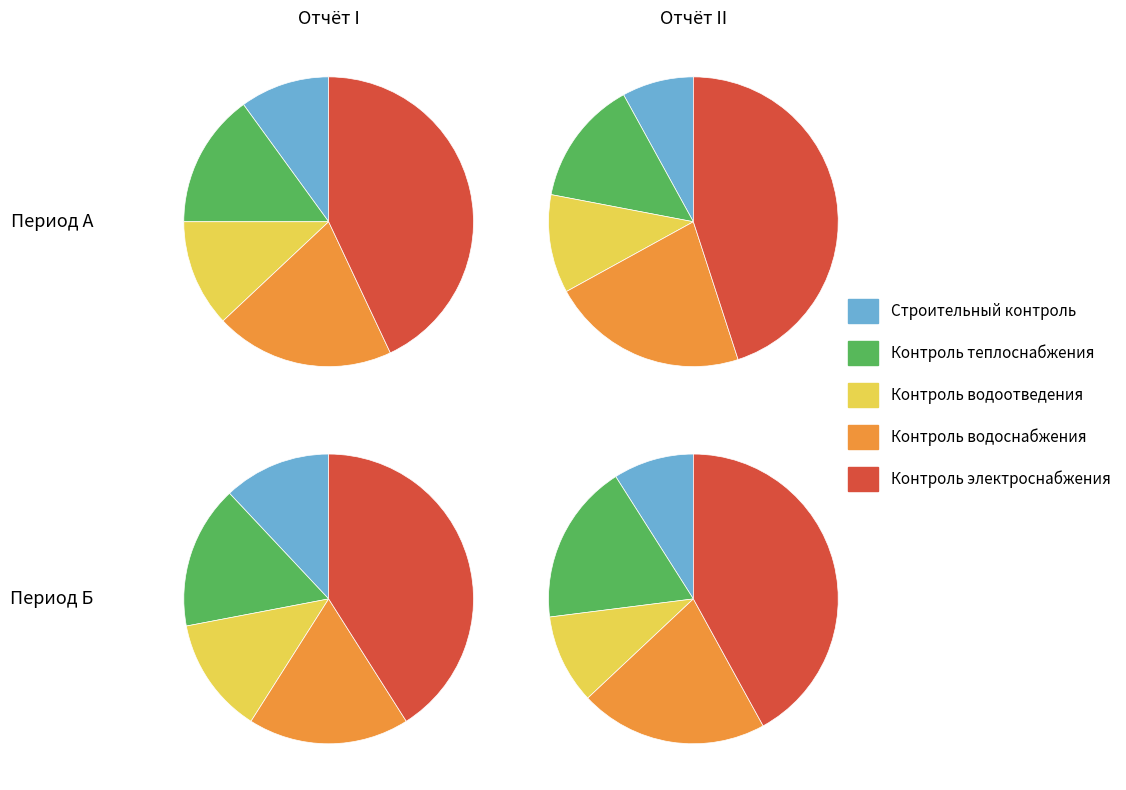

To the nearest percent, what is the difference between the 2 and 0 slice percentages?

5%